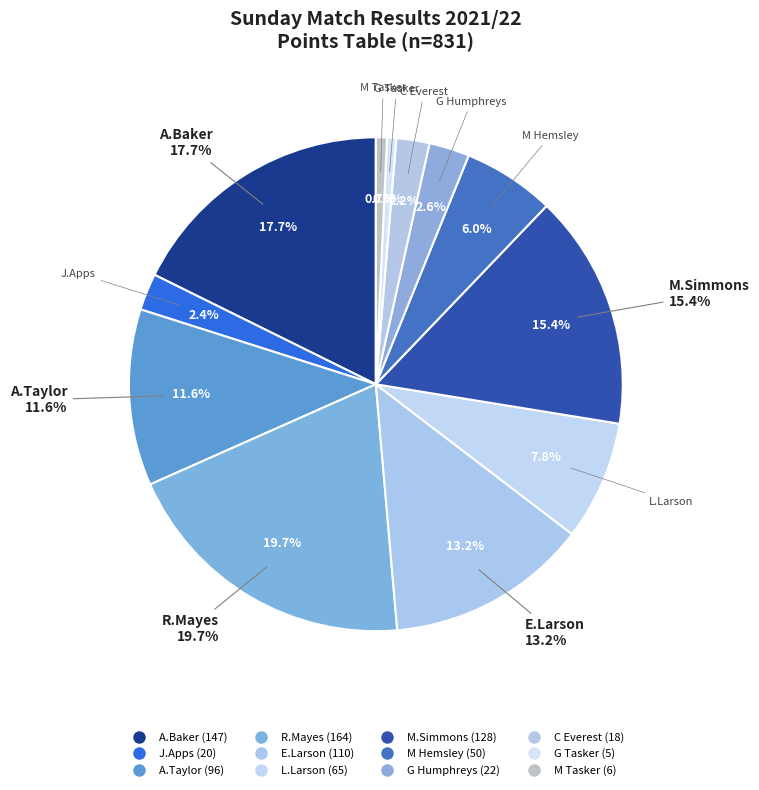

To the nearest percent, what is the average slice percentage?

8%